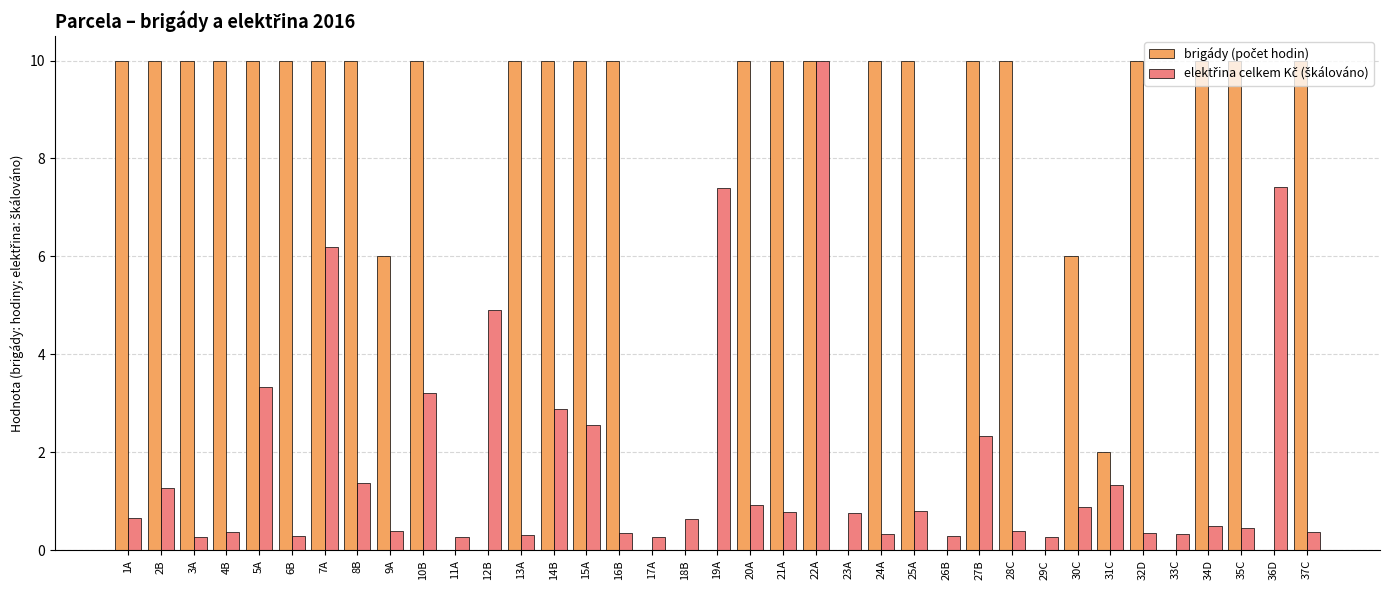

At which category is the sum across all series the highest?

22A